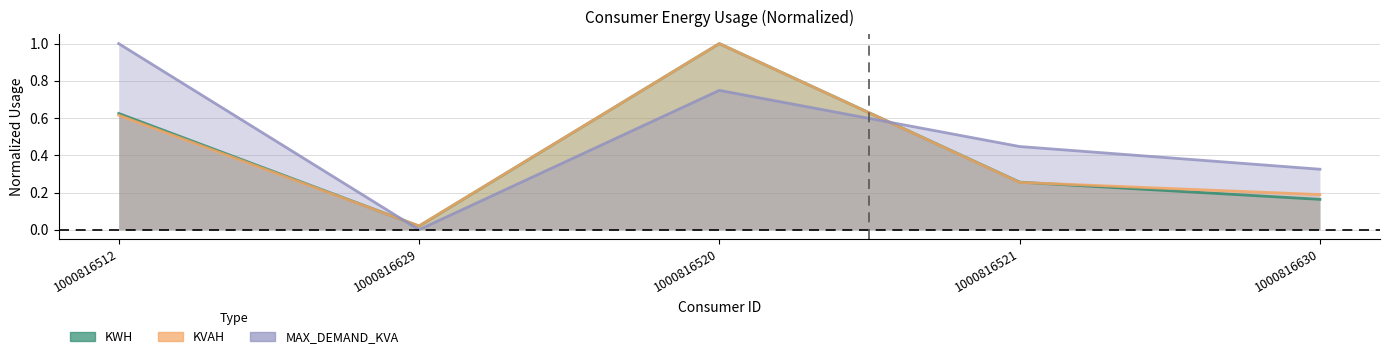

Rank the categories by MAX_DEMAND_KVA value from lowest to highest.

1000816629, 1000816630, 1000816521, 1000816520, 1000816512